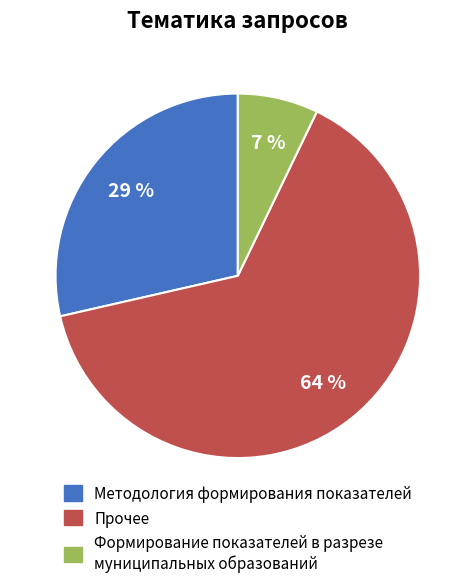

Rank the categories by value from lowest to highest.

Формирование показателей в разрезе муниципальных образований, Методология формирования показателей, Прочее